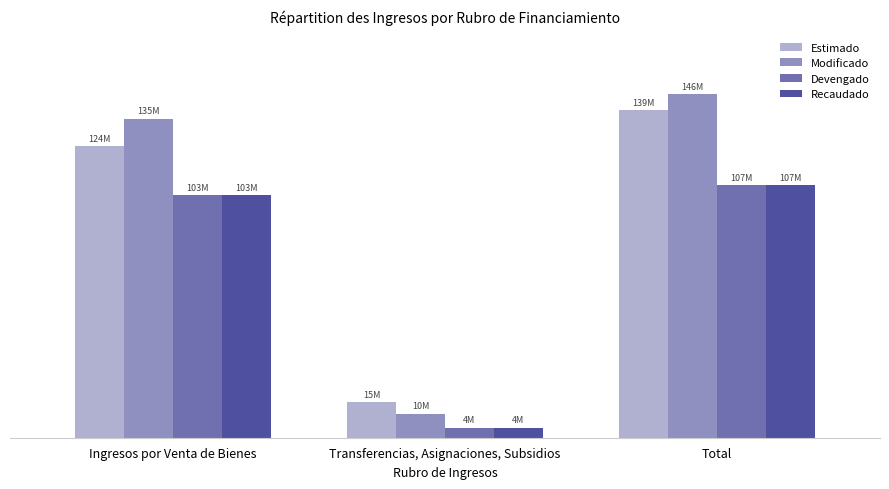

What are all the series names shown in the legend?

Estimado, Modificado, Devengado, Recaudado